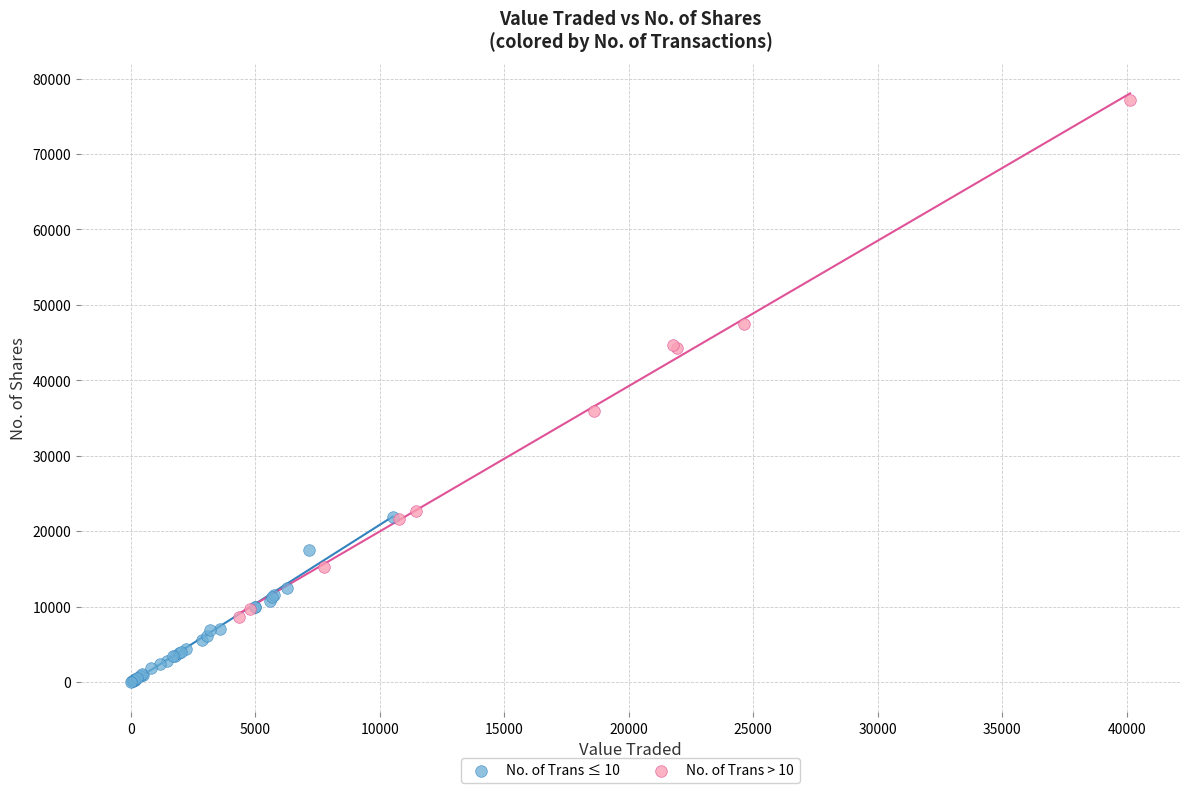

Which series has the widest spread of Y values?

No. of Trans > 10